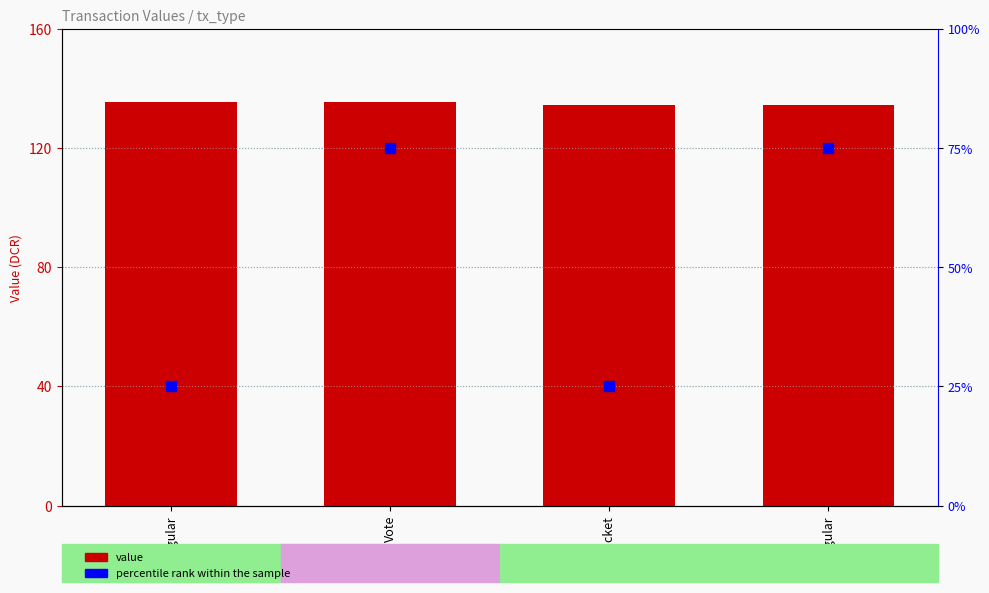

What is the total value across all series at Regular?

160.5